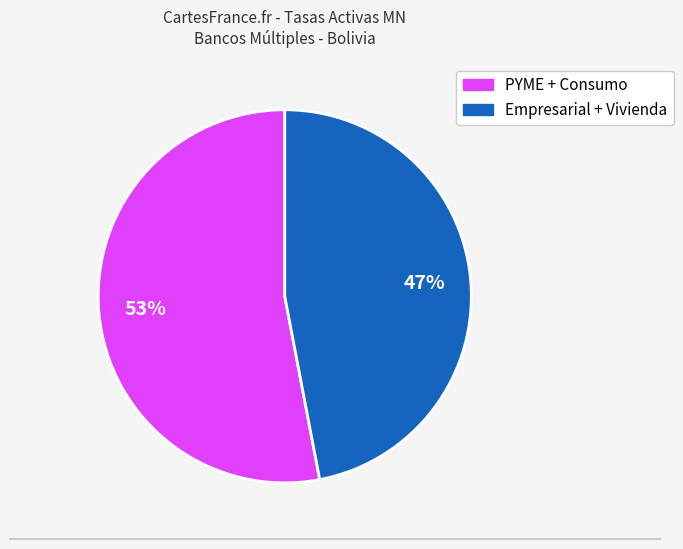

Does any single category account for the majority?

Yes